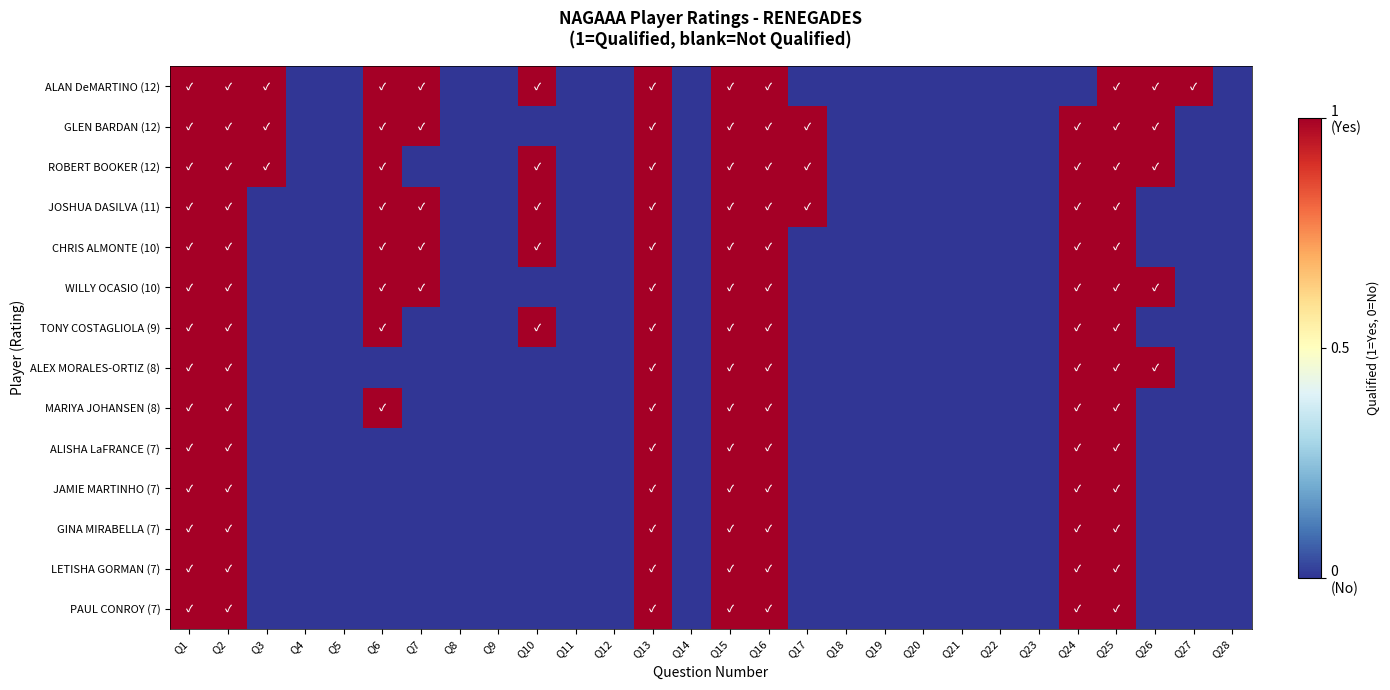

Between Q19 and Q5, which is larger?

Q19